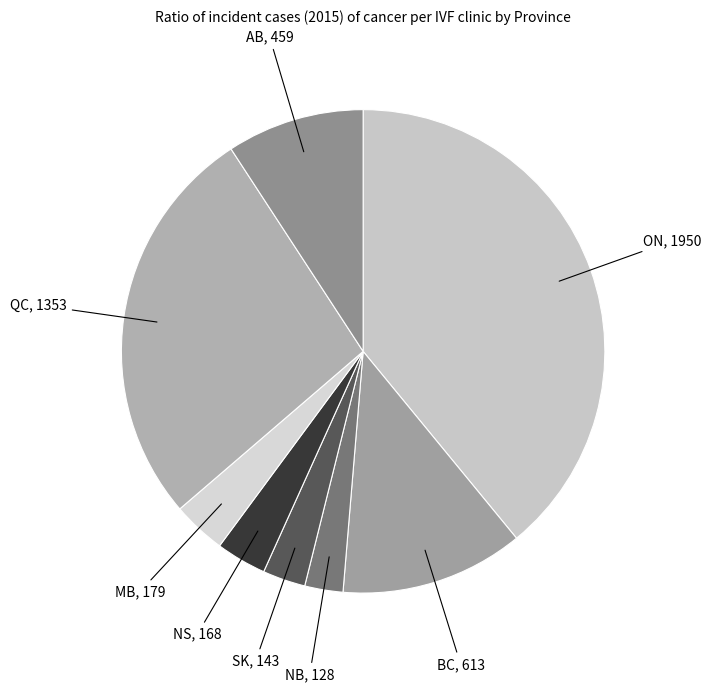

Combined, do QC, 1353 and NB, 128 account for over 50%?

No